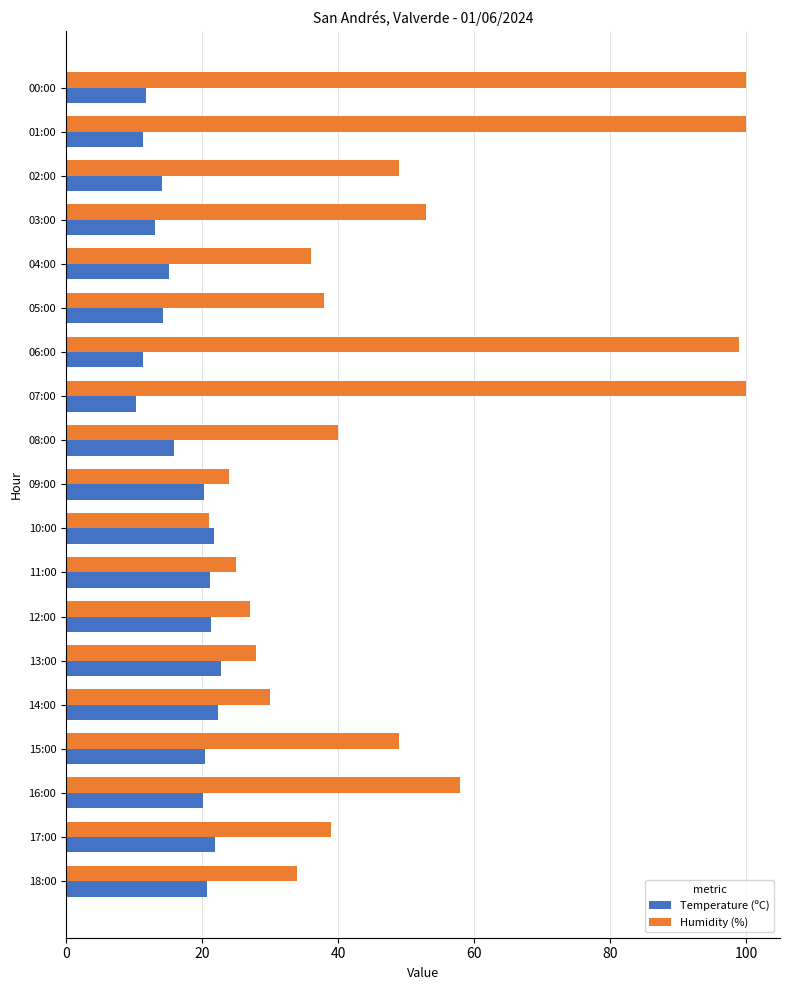

At which label is Humidity (%) closest to 60?

16:00